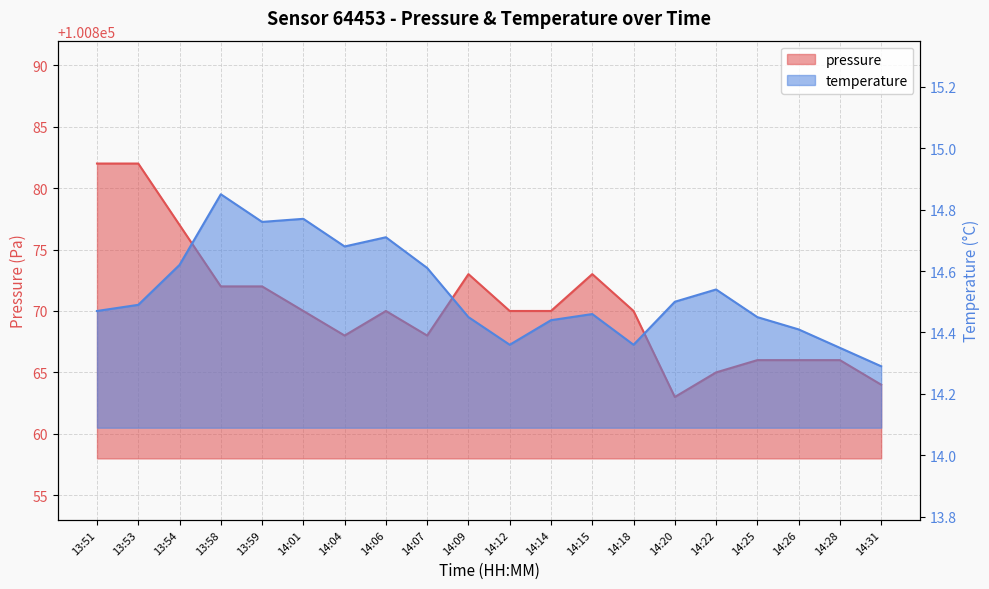

What value does the pressure series have at 14:18?

100870.0